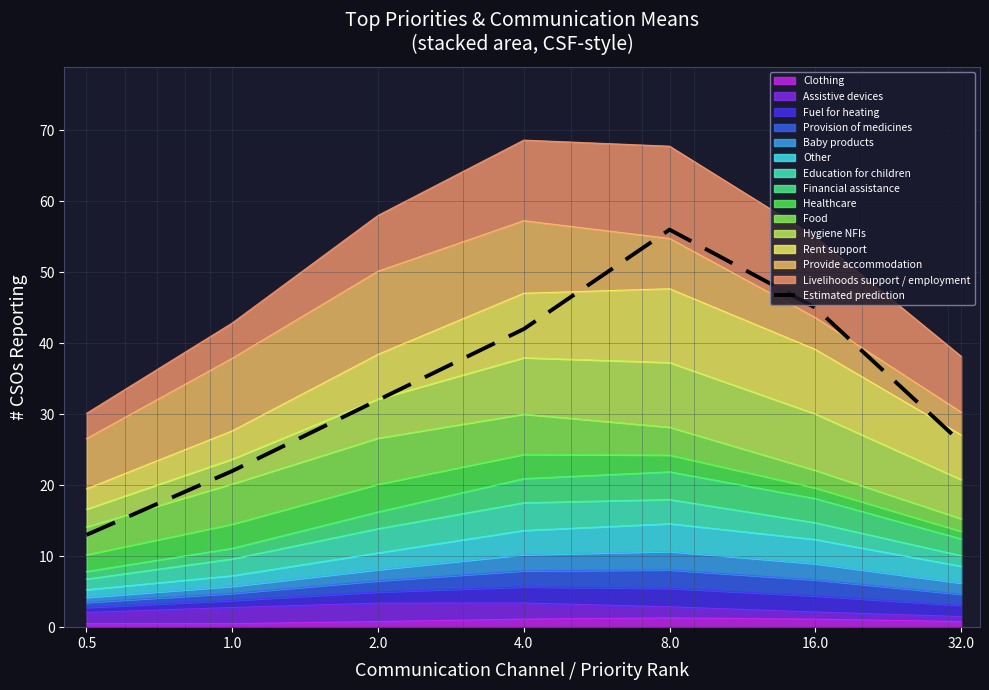

How many values are below 32?

3